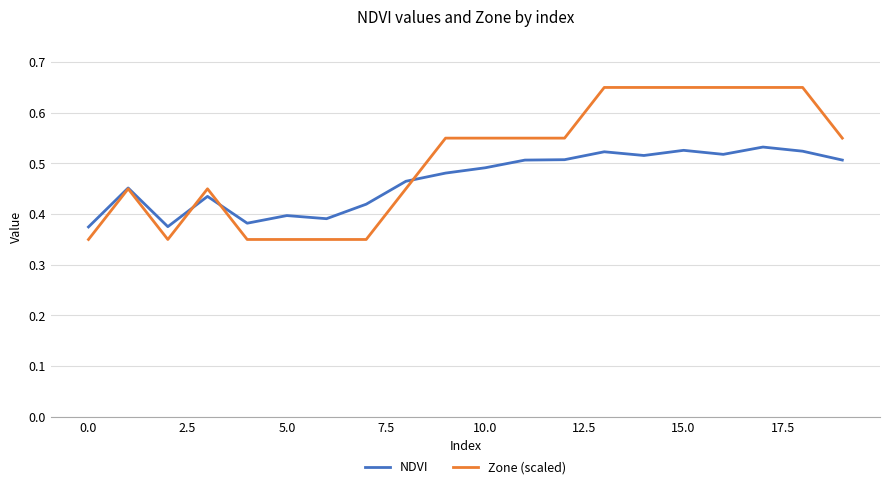

True or false: NDVI and Zone (scaled) intersect in this chart.

True